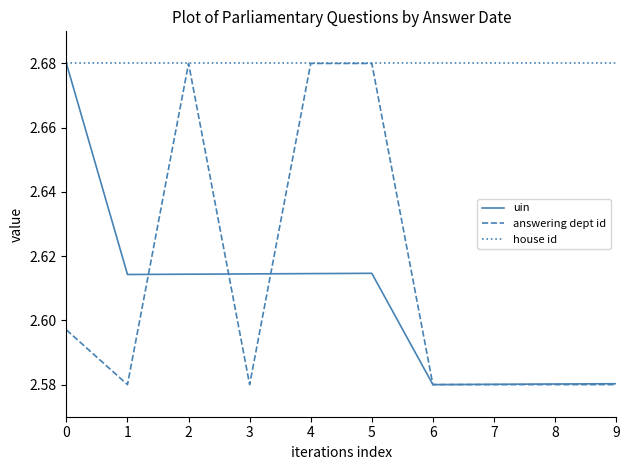

What is the spread (max minus min) of values at 3?

0.1